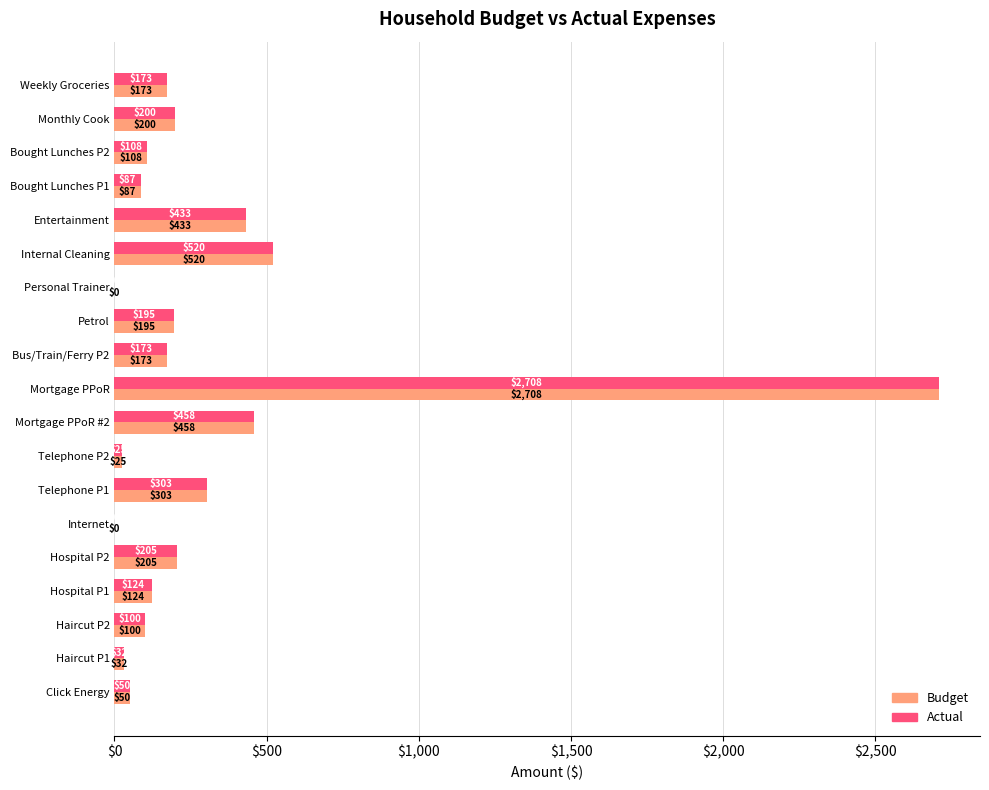

Which category has the highest value in the Actual series?

Mortgage PPoR